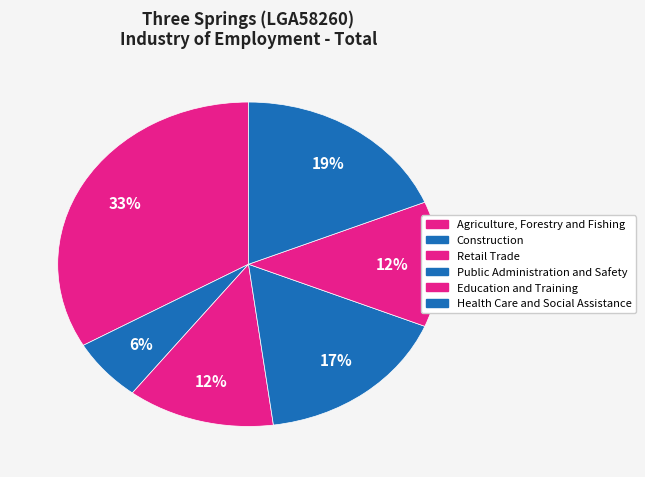

Does Public Administration and Safety account for over 50% of the chart?

No